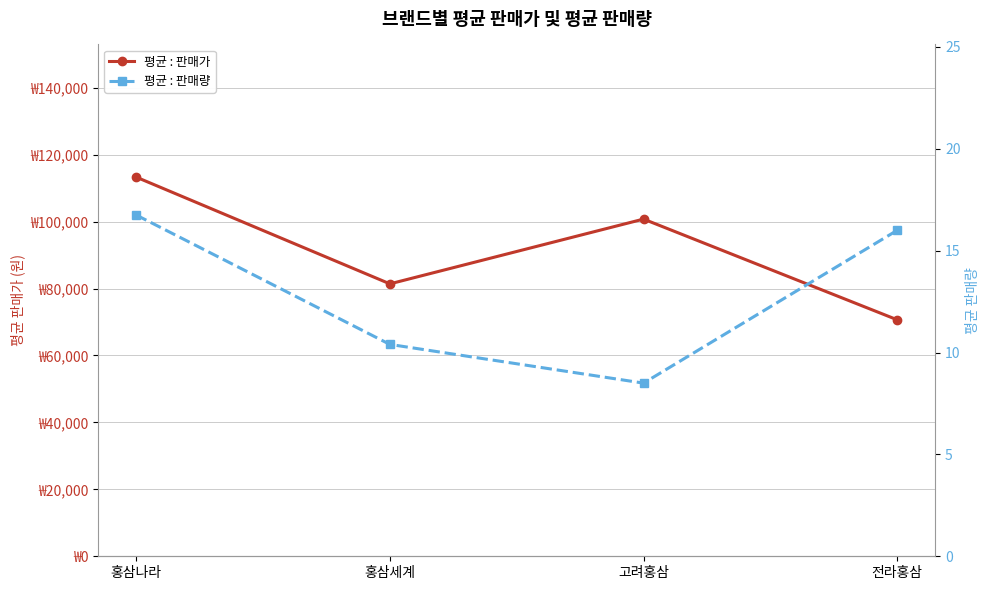

How many values in the 평균 : 판매가 series exceed 100750?

1